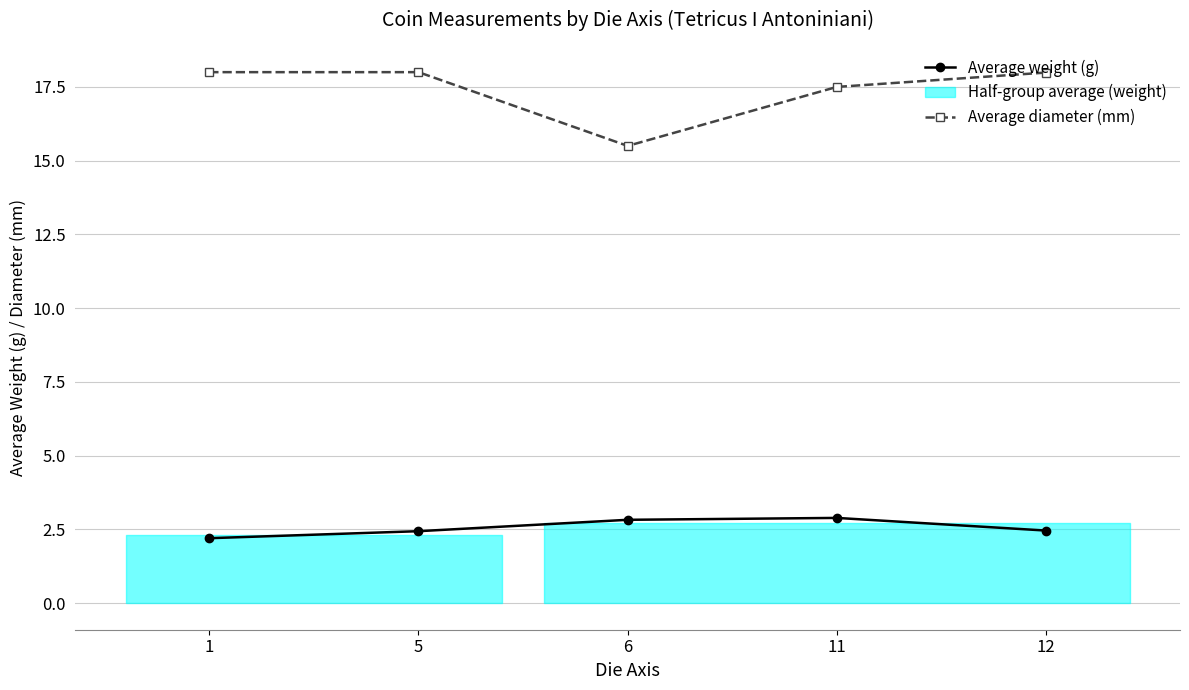

Rank the series at 11 from highest to lowest value.

Average diameter (mm), Average weight (g)